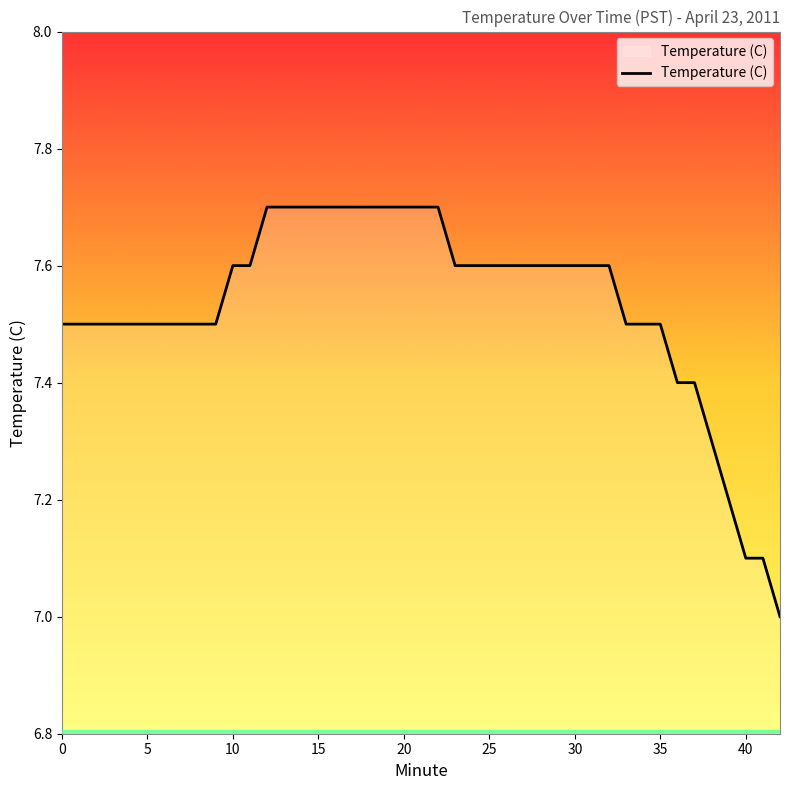

What is the minimum value shown in the chart?

7.0